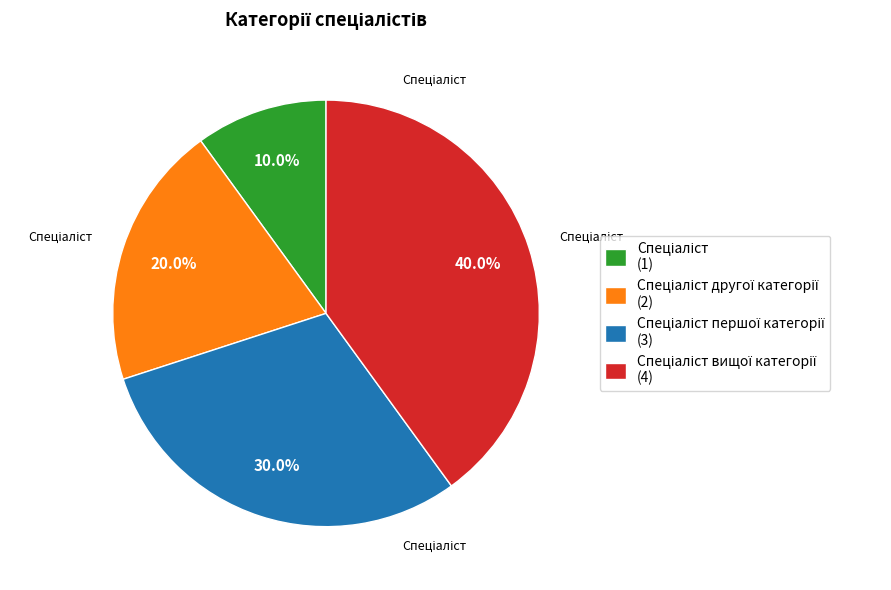

Is there any slice that represents more than half of the pie?

No